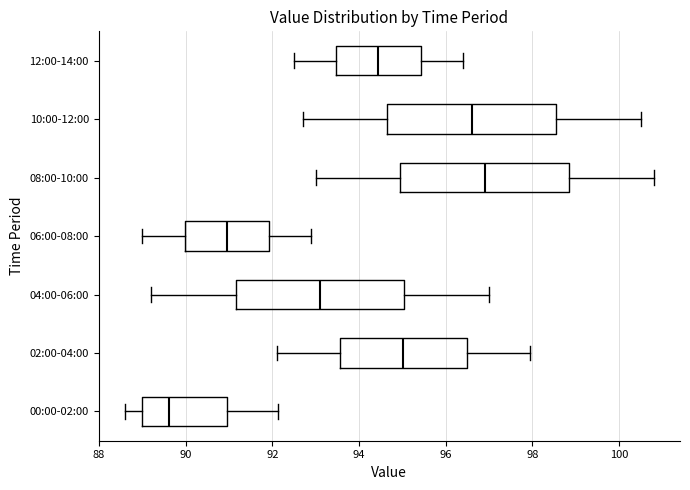

Reading bottom to top, read every box against the x-axis: the position of its median line, the range the box covers, and the ends of its whiskers. The values are not printed on the chart, so give them approximately, as read against the axis.

00:00-02:00: median 89.6, box 89.0 to 91.0, whiskers 88.6 to 92.2
02:00-04:00: median 95.0, box 93.6 to 96.4, whiskers 92.2 to 98.0
04:00-06:00: median 93.2, box 91.2 to 95.0, whiskers 89.2 to 97.0
06:00-08:00: median 91.0, box 90.0 to 92.0, whiskers 89.0 to 93.0
08:00-10:00: median 97.0, box 95.0 to 98.8, whiskers 93.0 to 100.8
10:00-12:00: median 96.6, box 94.6 to 98.6, whiskers 92.8 to 100.6
12:00-14:00: median 94.4, box 93.4 to 95.4, whiskers 92.6 to 96.4